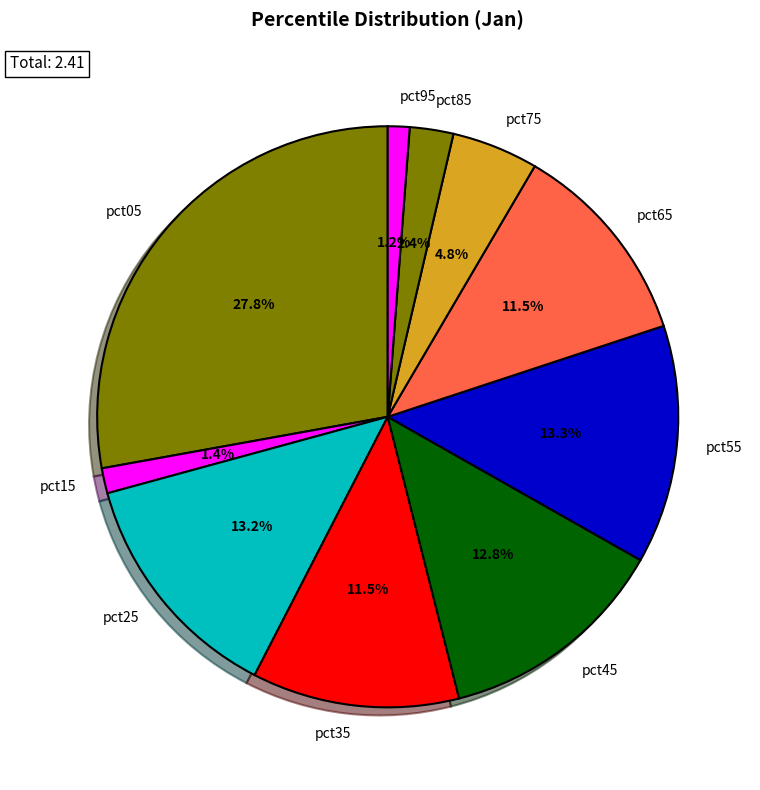

What is the largest slice in the pie chart?

pct05